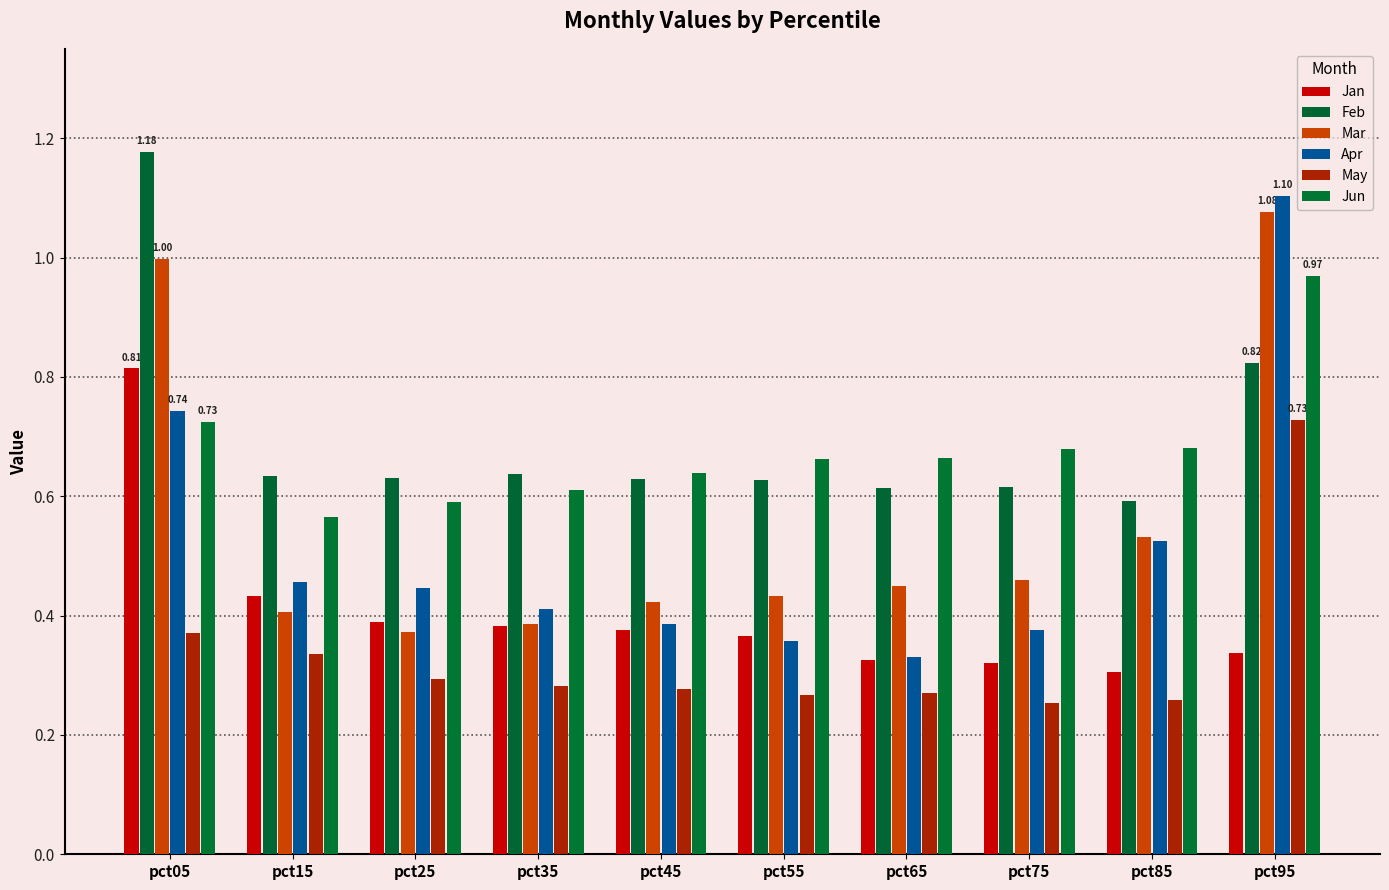

At which category does the chart reach its minimum across all series?

pct75